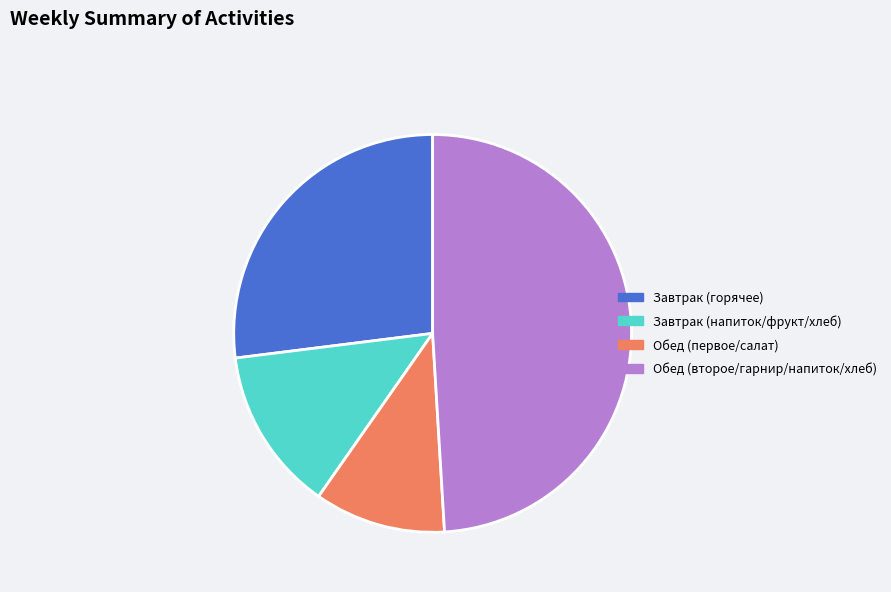

Is there a majority slice in this chart?

No